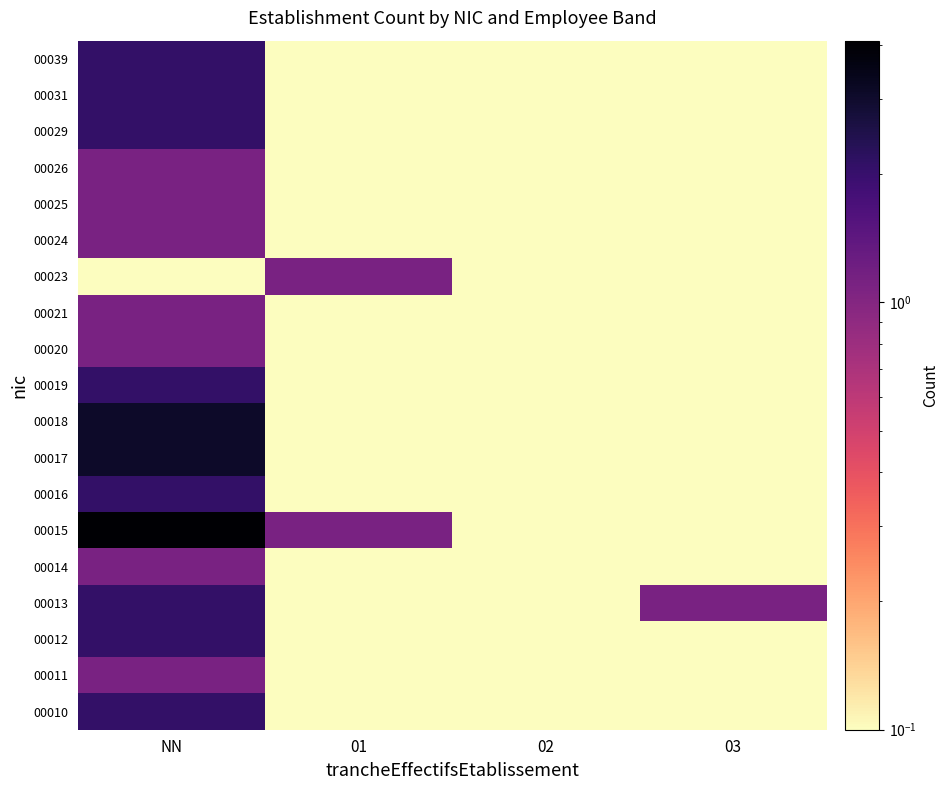

What is the spread (max minus min) of values at 01?

1.0